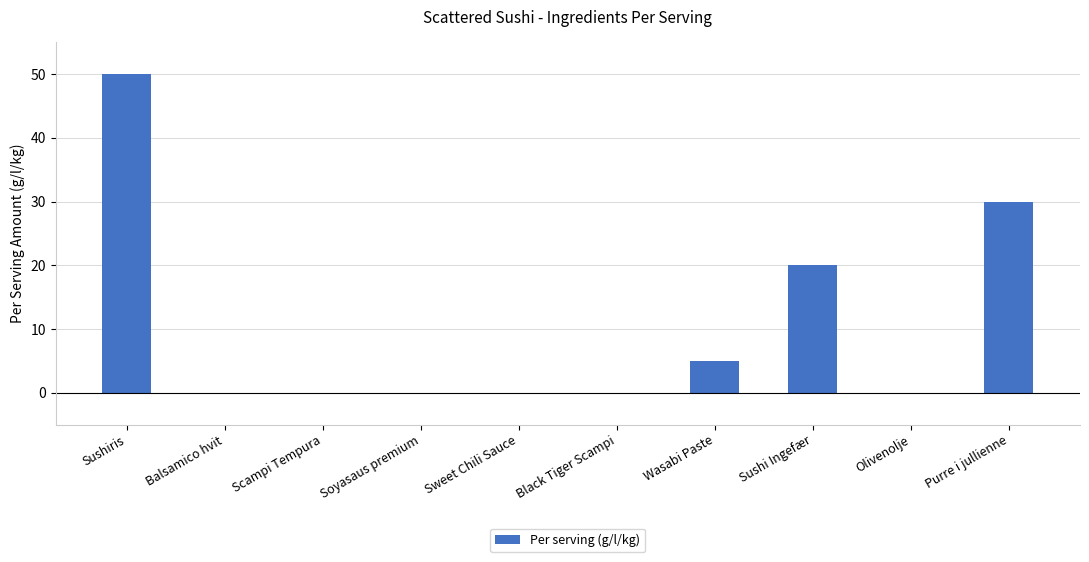

The value at Sushiris is 25.2. True or false?

False